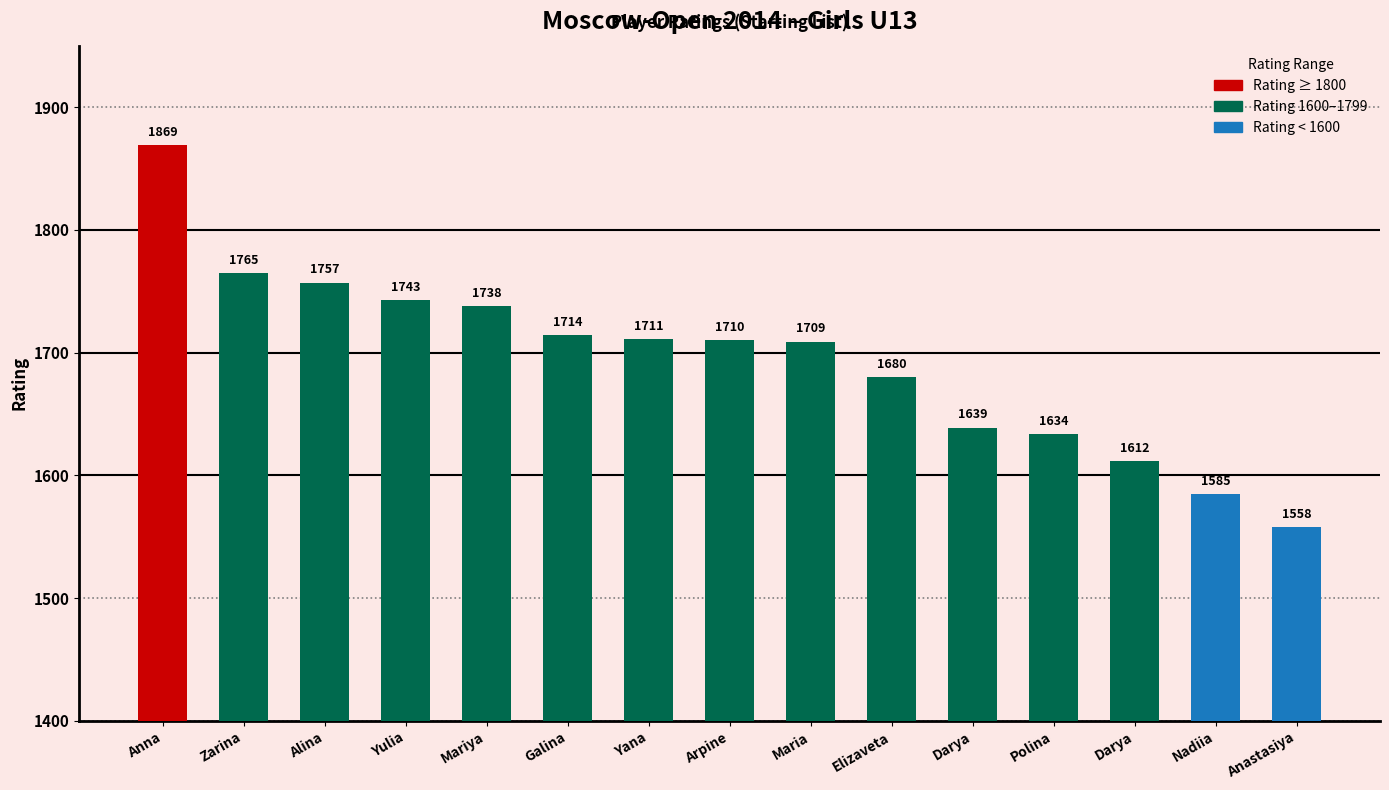

Count the number of data series in this chart.

1